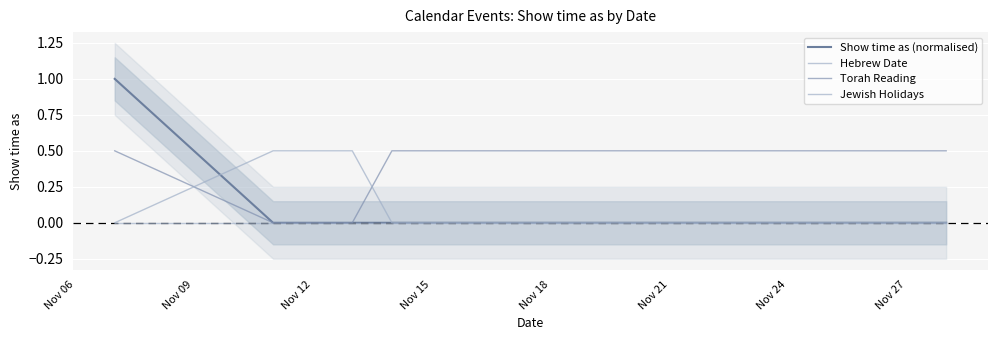

Does the chart display data point markers on the line(s)?

No